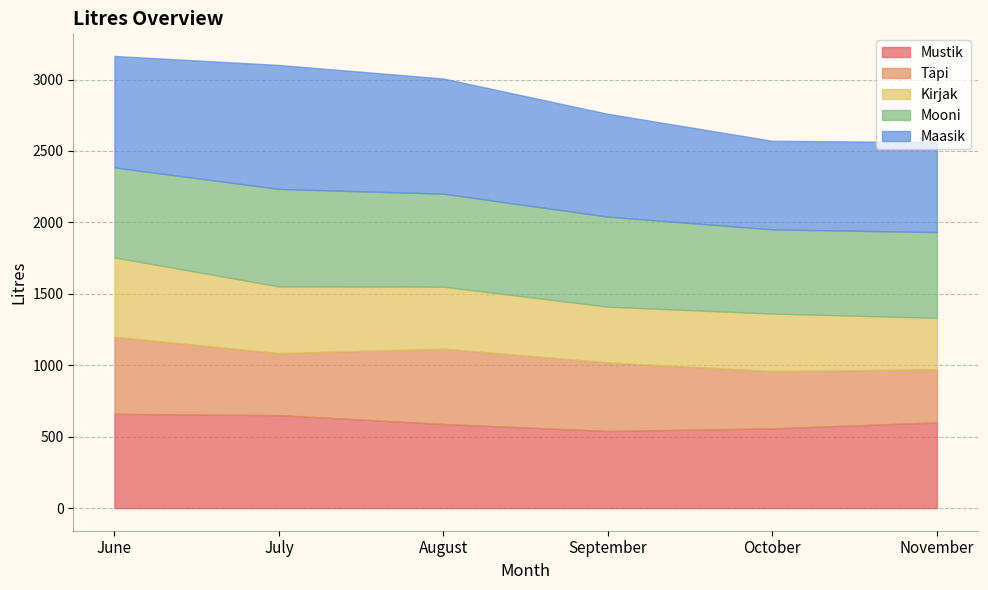

What is the difference between the maximum and minimum values in the Mooni series?

93